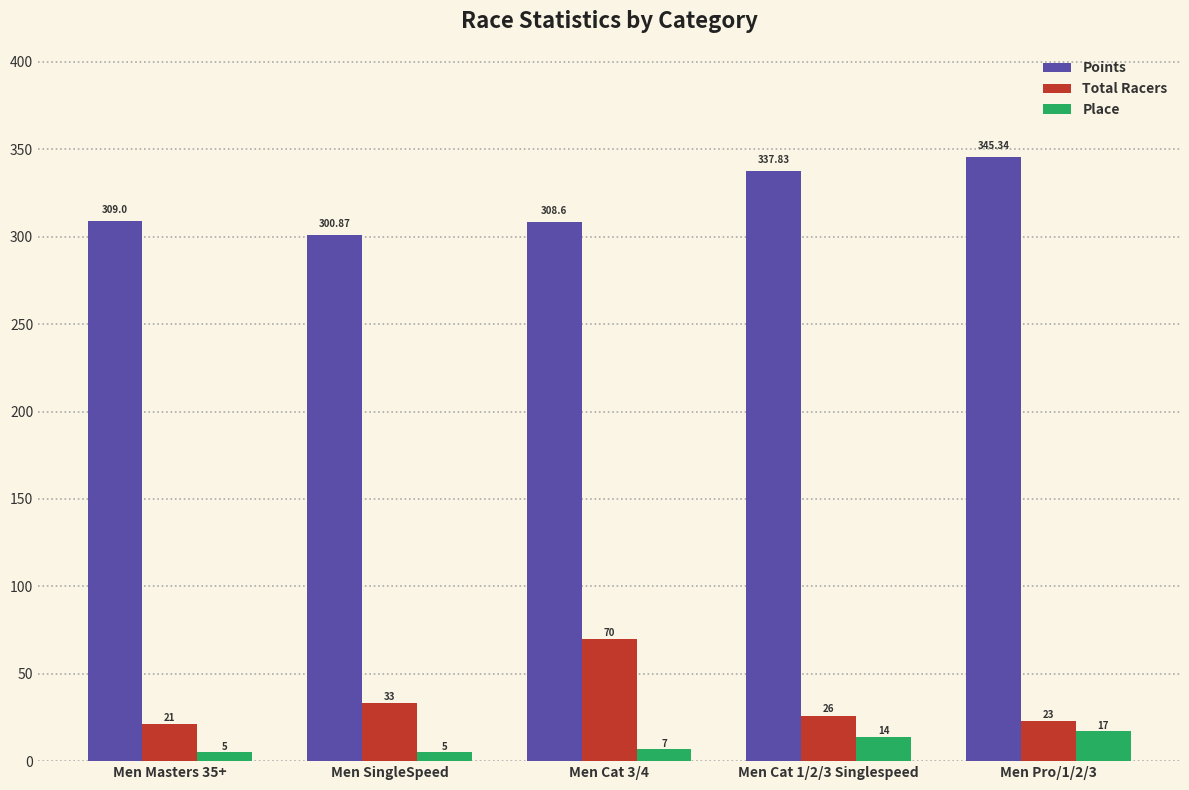

Which series changed the most between Men SingleSpeed and Men Pro/1/2/3?

Points